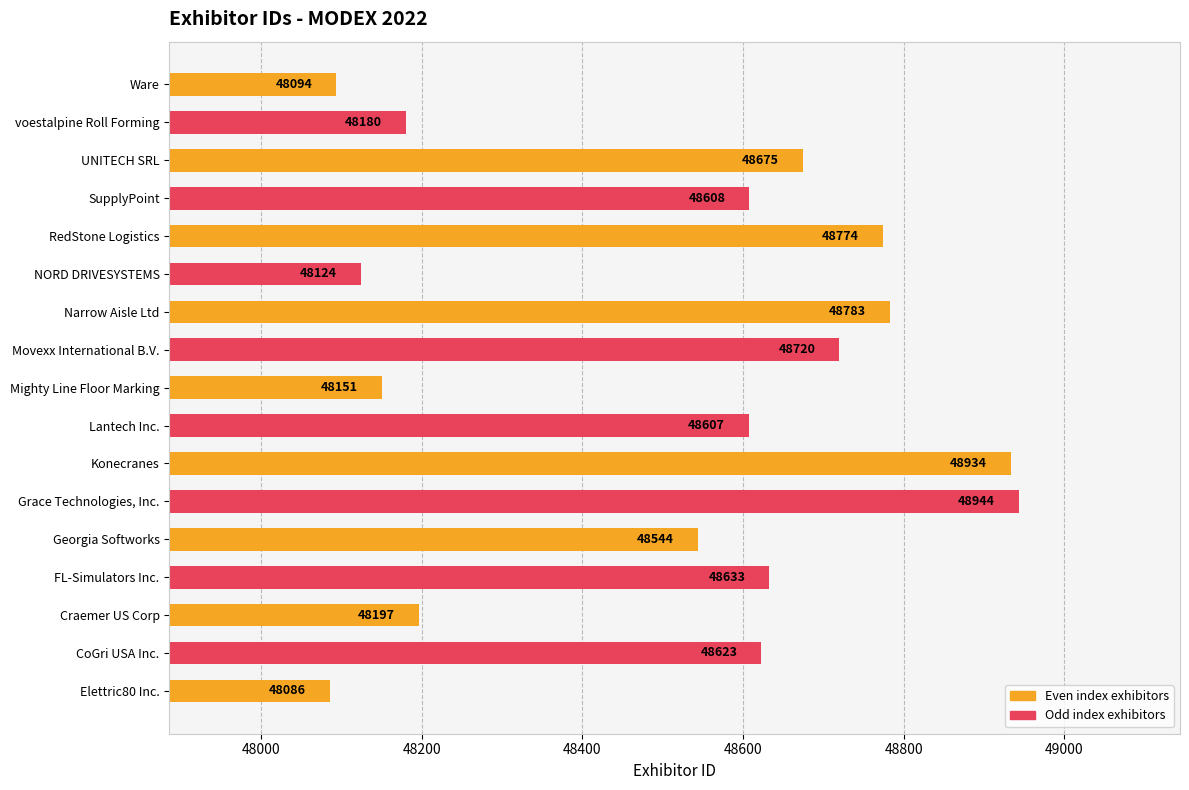

Where is the data nearest to the value 48515?

Georgia Softworks